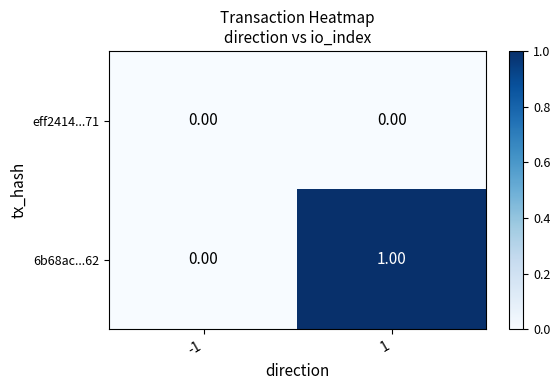

List the series in order of their overall mean, highest first.

6b68ac...62, eff2414...71